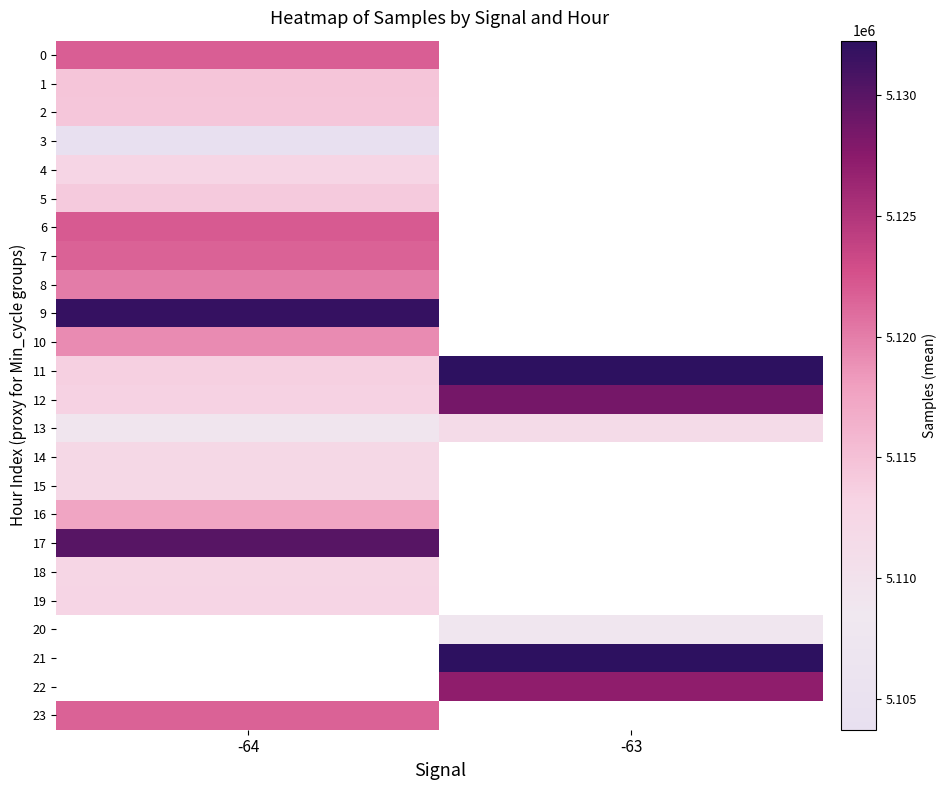

List the labels in order of 21 value, smallest first.

-64, -63